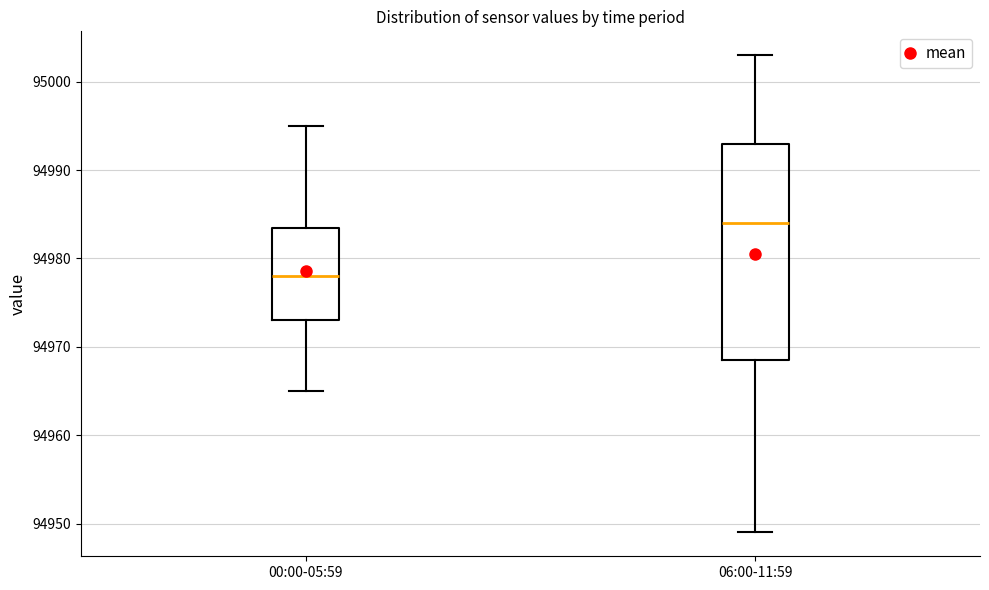

Which box has the highest median line?

06:00-11:59